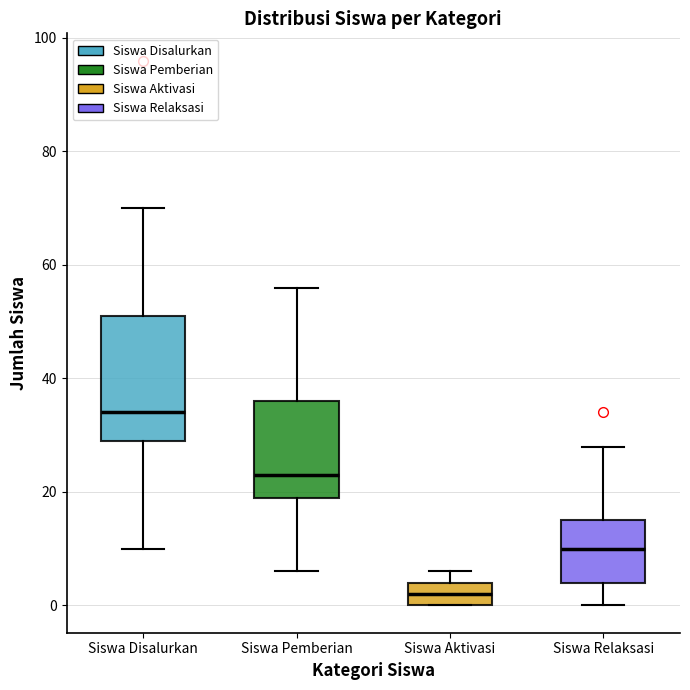

Reading left to right, transcribe this box plot: for each box, give where its median line is, the range the box spans, and where its two whiskers end, as read against the y-axis. The values are not printed on the chart, so give them approximately, as read against the axis.

Siswa Disalurkan: median 34, box 30 to 52, whiskers 10 to 70
Siswa Pemberian: median 24, box 20 to 36, whiskers 6 to 56
Siswa Aktivasi: median 2, box 0 to 4, whiskers 0 to 6
Siswa Relaksasi: median 10, box 4 to 16, whiskers 0 to 28